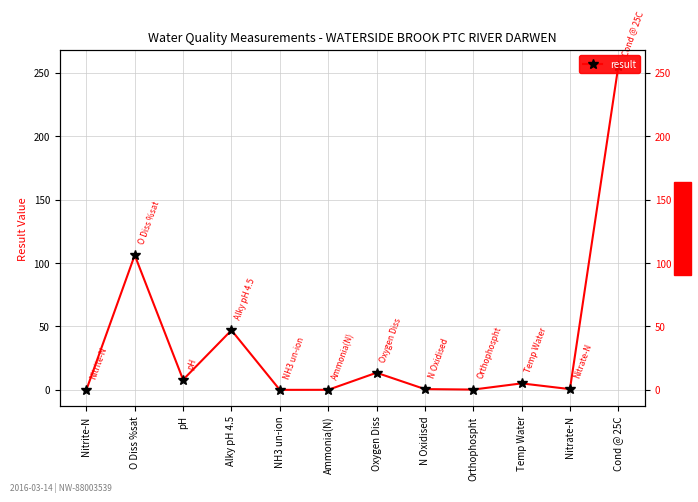

At which category does the data reach its first local peak?

O Diss %sat